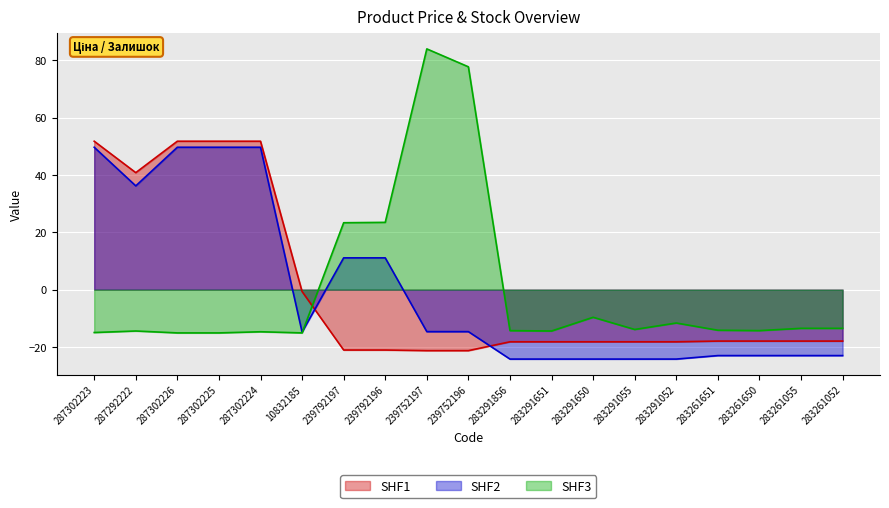

Between 239752196 and 283261650, which is larger?

283261650